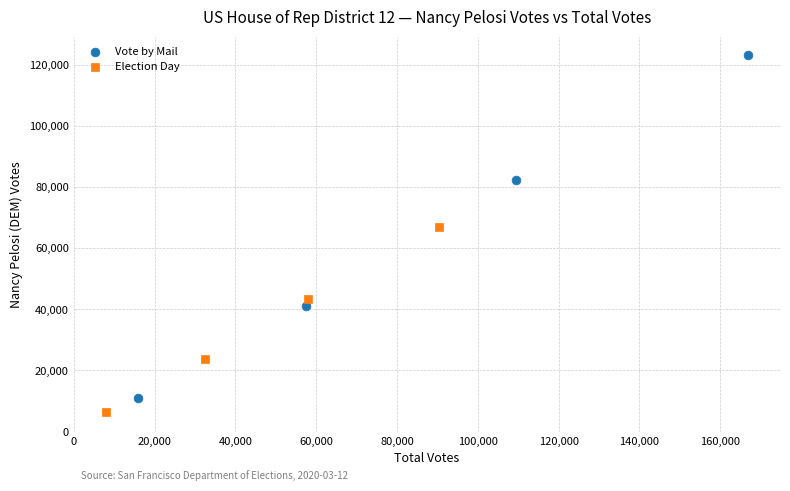

Which series contains the highest Y value?

Vote by Mail